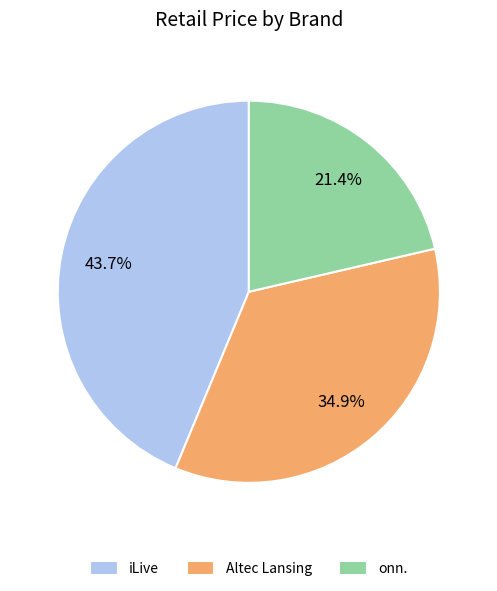

To the nearest percent, what is the average slice percentage?

33%